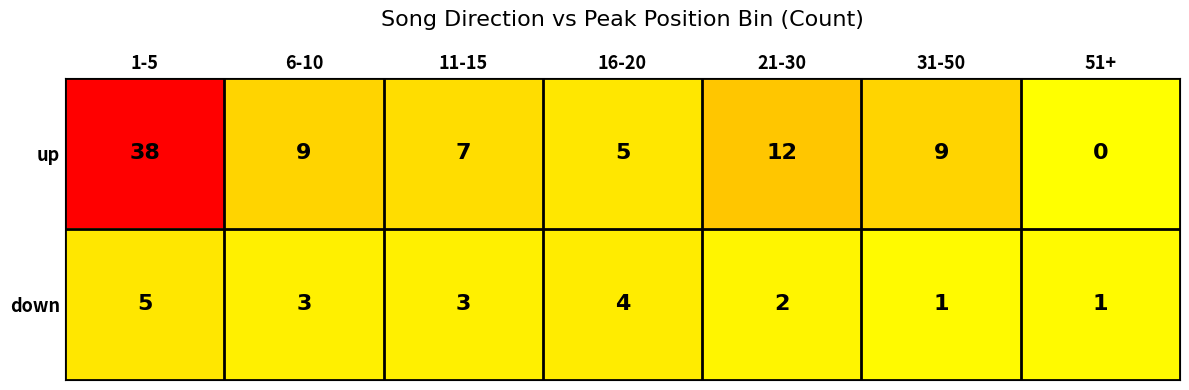

Count the number of categories in the chart.

7